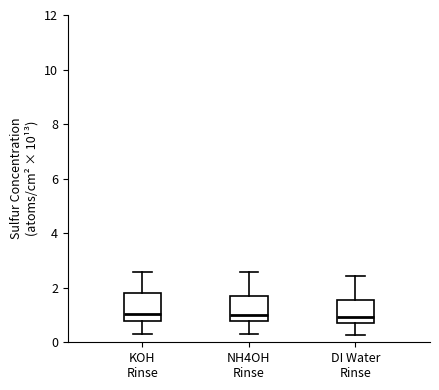

Where is the lower edge of the box for KOH Rinse on the y-axis? The values are not printed on the chart, so give them approximately, as read against the axis.

0.8